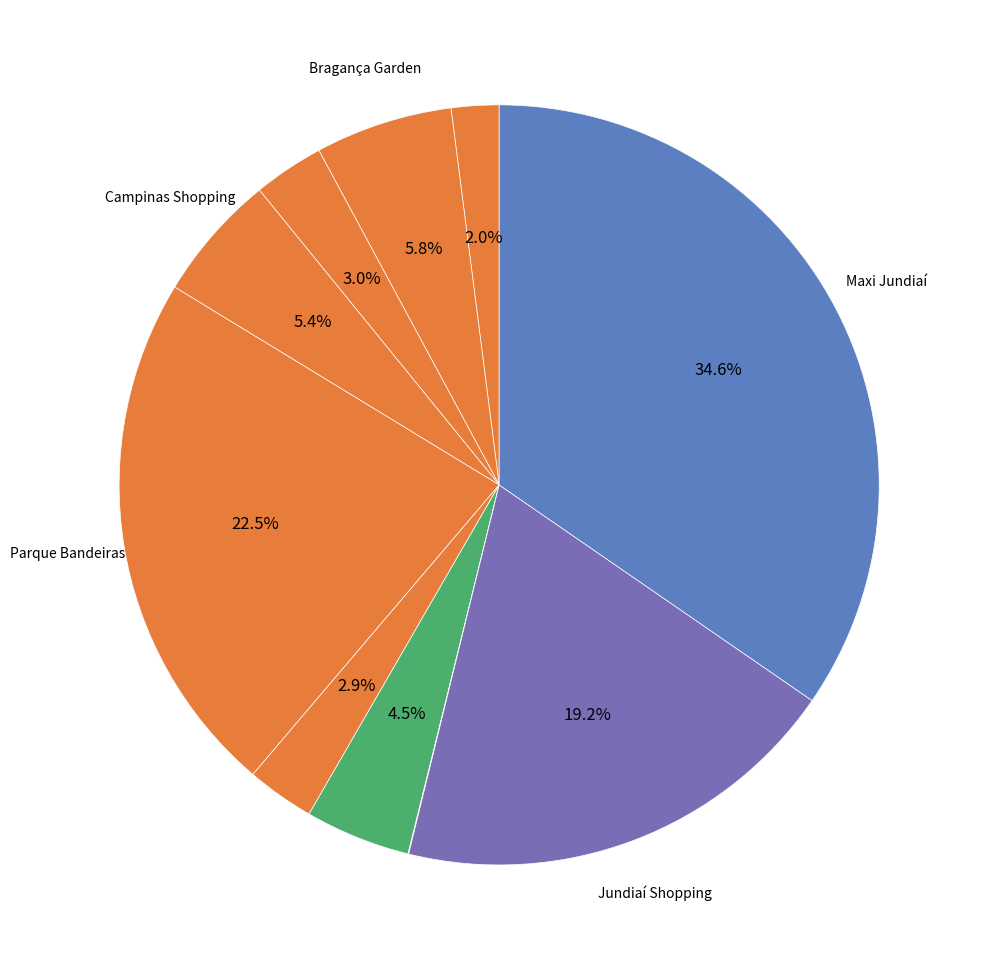

Is there a majority slice in this chart?

No